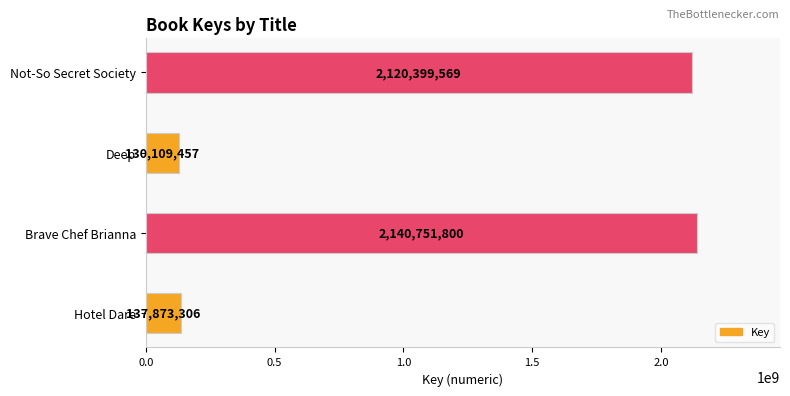

What is the ratio of the value at Not-So Secret Society to the value at Hotel Dare?

15.4